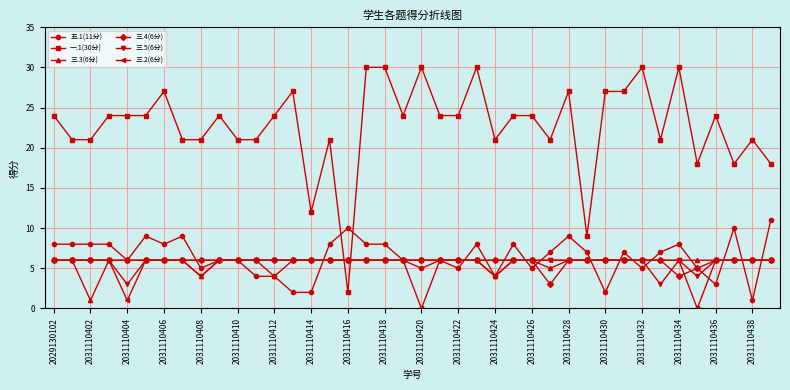

Which series has the largest range (max minus min)?

一.1(30分)